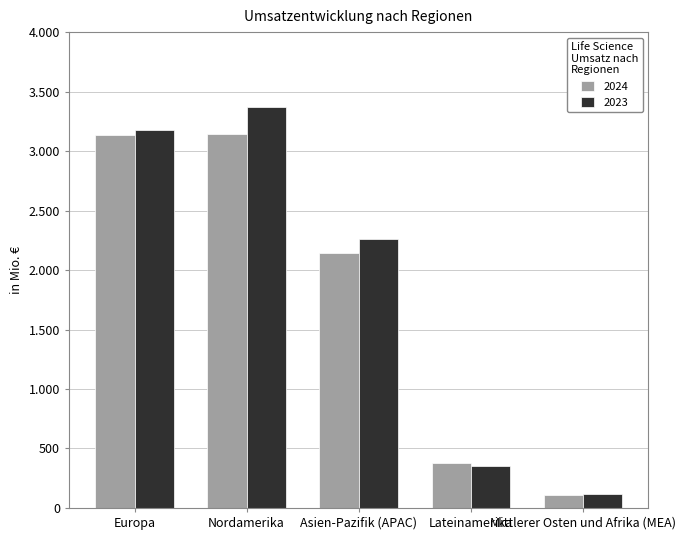

Does the chart contain stacked bars?

No